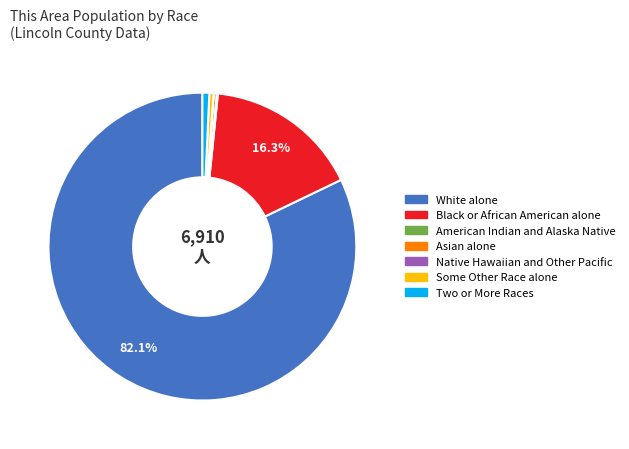

What is the ratio of the value at White alone to the value at Some Other Race alone?

189.2